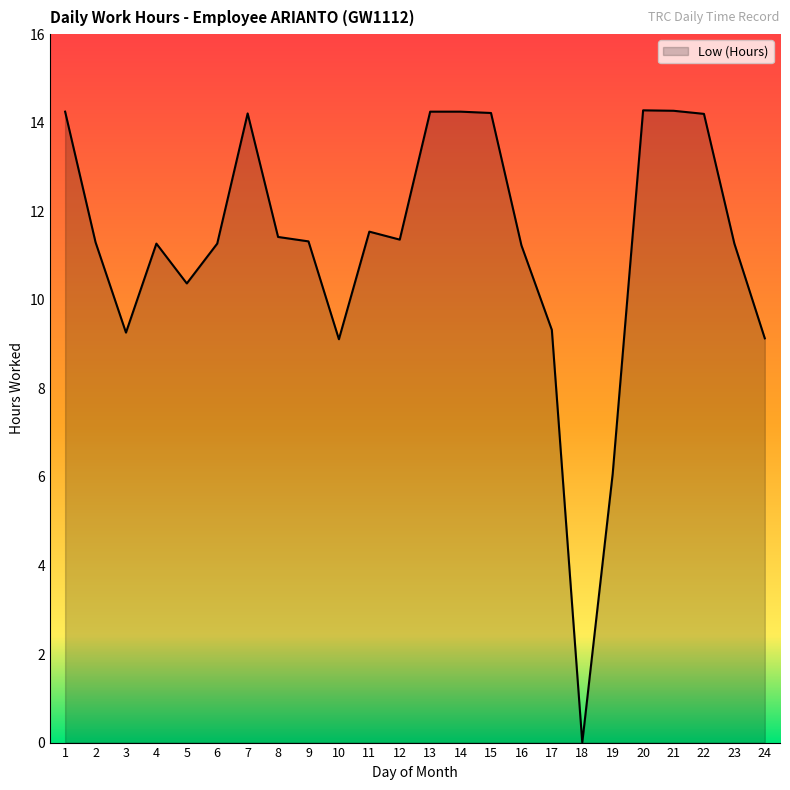

What is the maximum value shown in the chart?

14.3